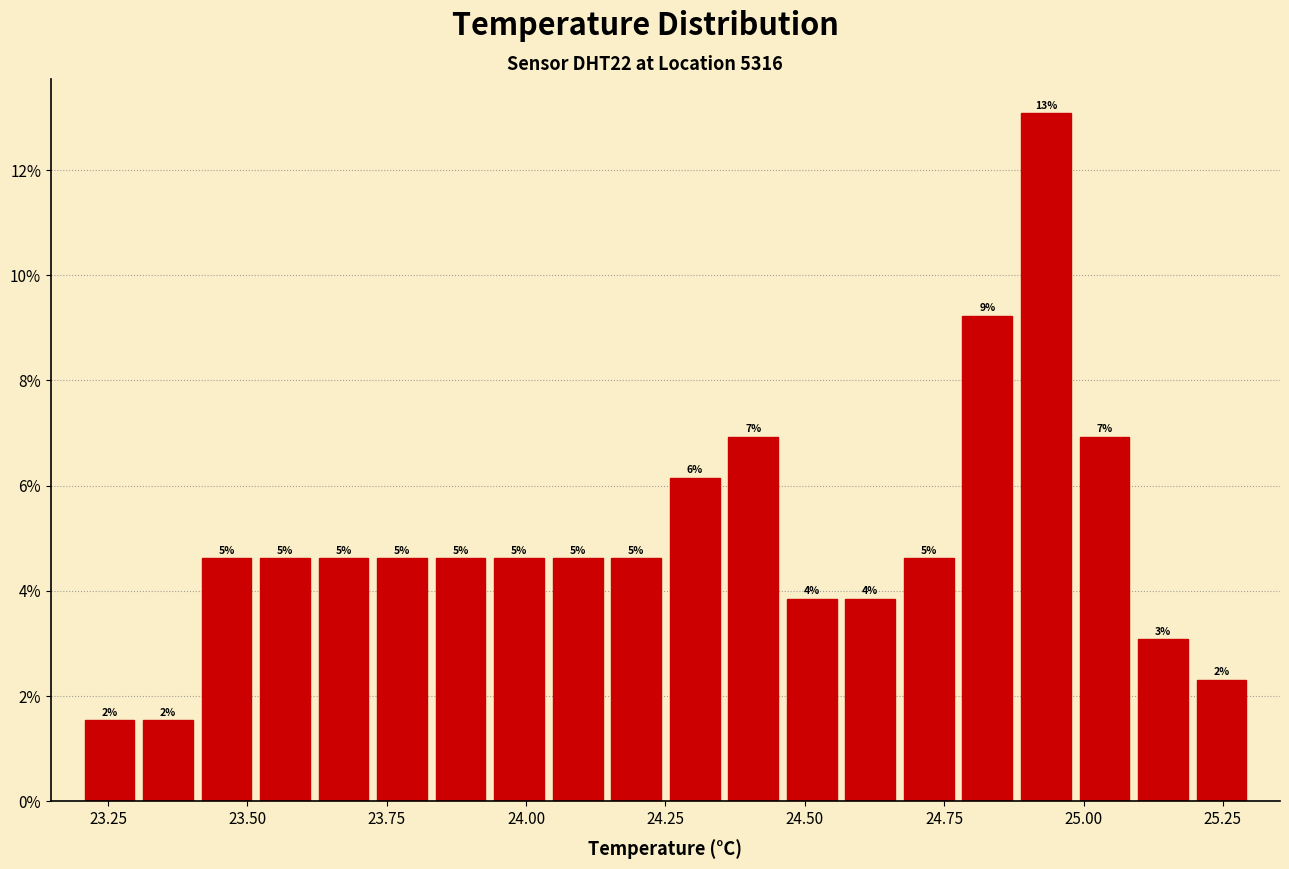

Around what value on the x-axis is the tallest bar? Give the approximate position of its centre, as read against the axis.

24.95